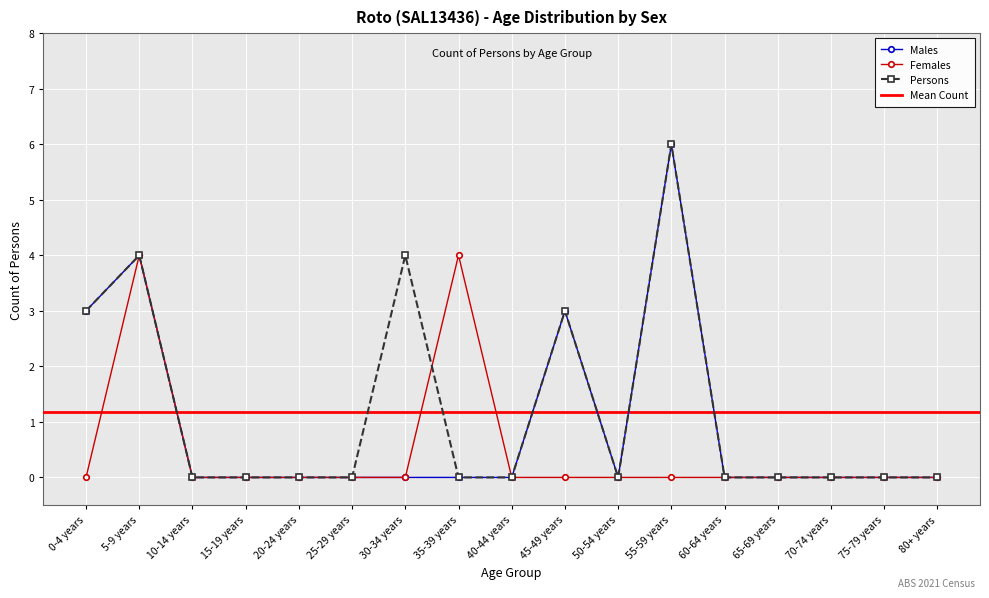

What is the maximum value for Females?

4